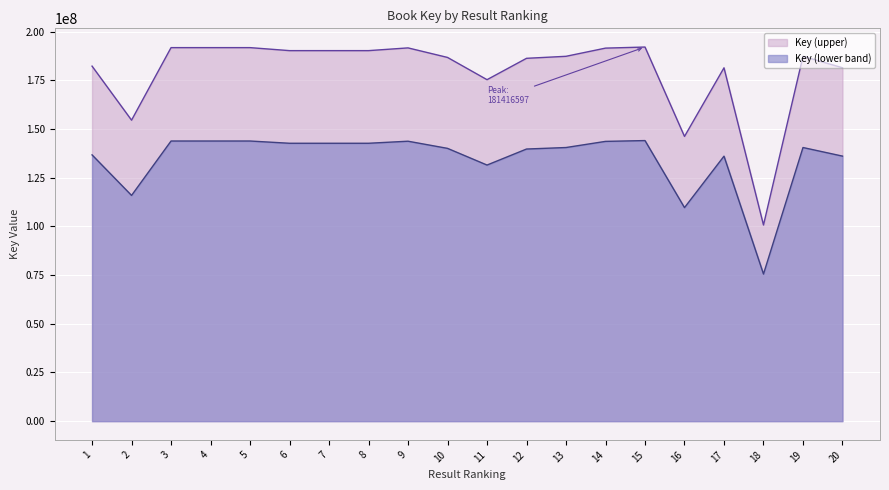

Reading left to right, what are all the values shown in this chart?

1=136691753.2	2=115883094.8	3=143813022.8	4=143813108.2	5=143812981.5	6=142655220.8	7=142655346.0	8=142655539.5	9=143710205.2	10=140038324.5	11=131472354.8	12=139695741.0	13=140470851.8	14=143623433.2	15=144038032.5	16=109621776.8	17=136038751.5	18=75522657.8	19=140470970.2	20=136062447.8